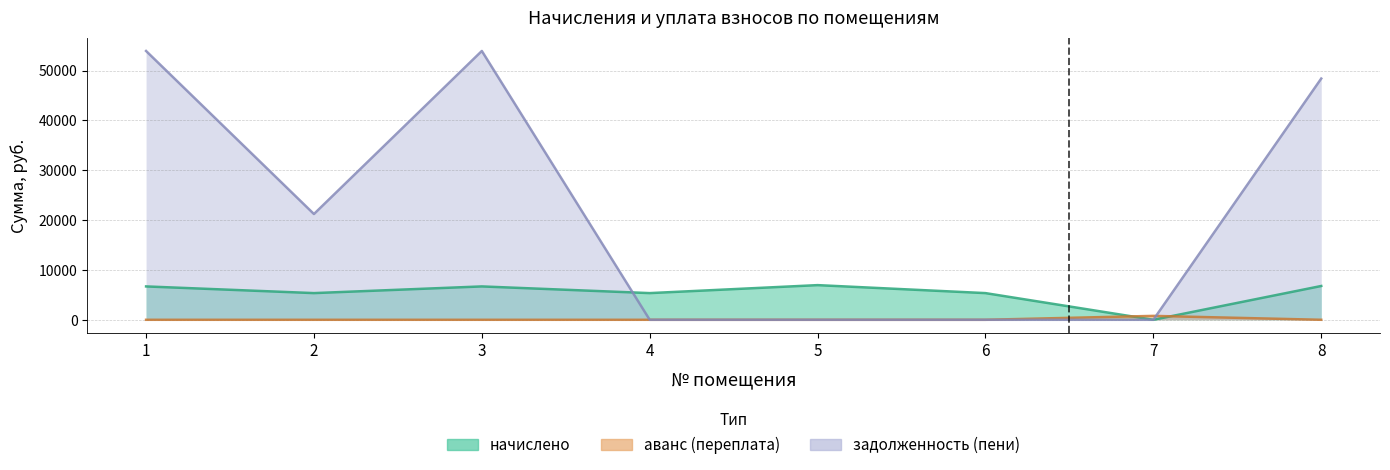

Which has a higher value, 5 or 8?

5